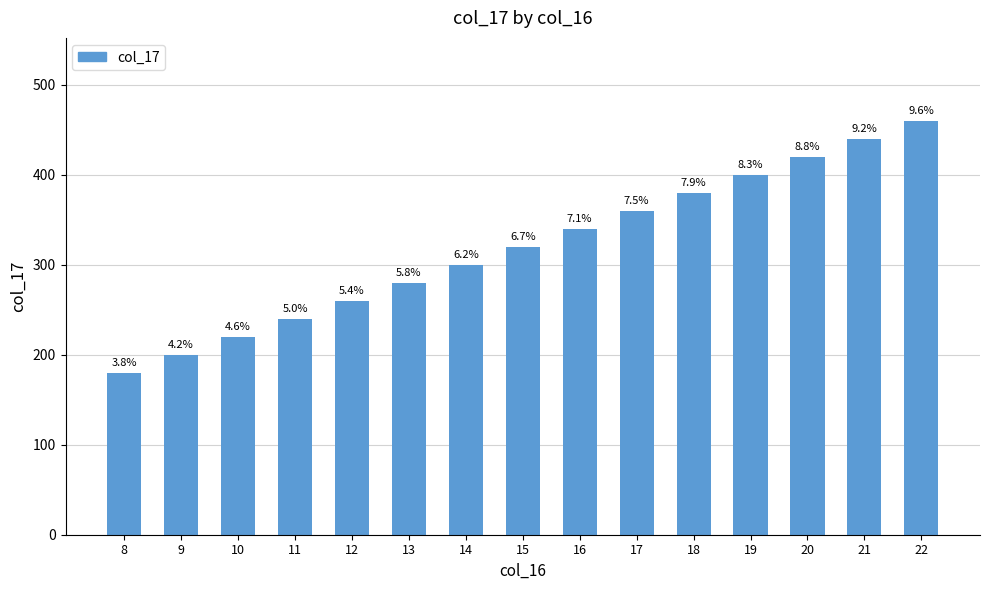

How many data points are less than 320?

7